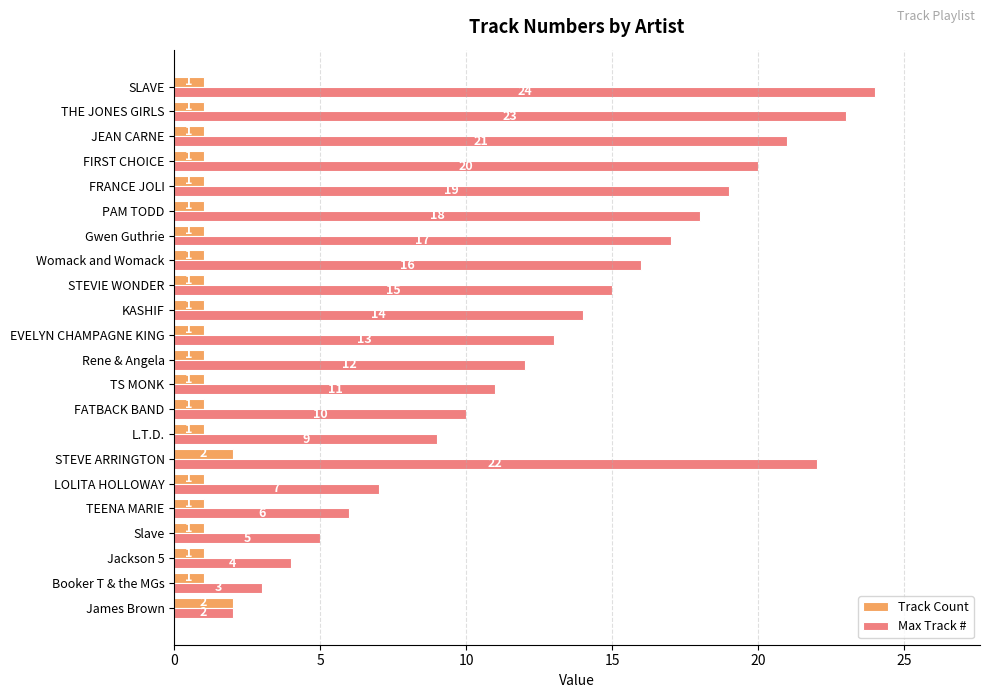

What is the difference between the highest and lowest values at STEVE ARRINGTON?

20